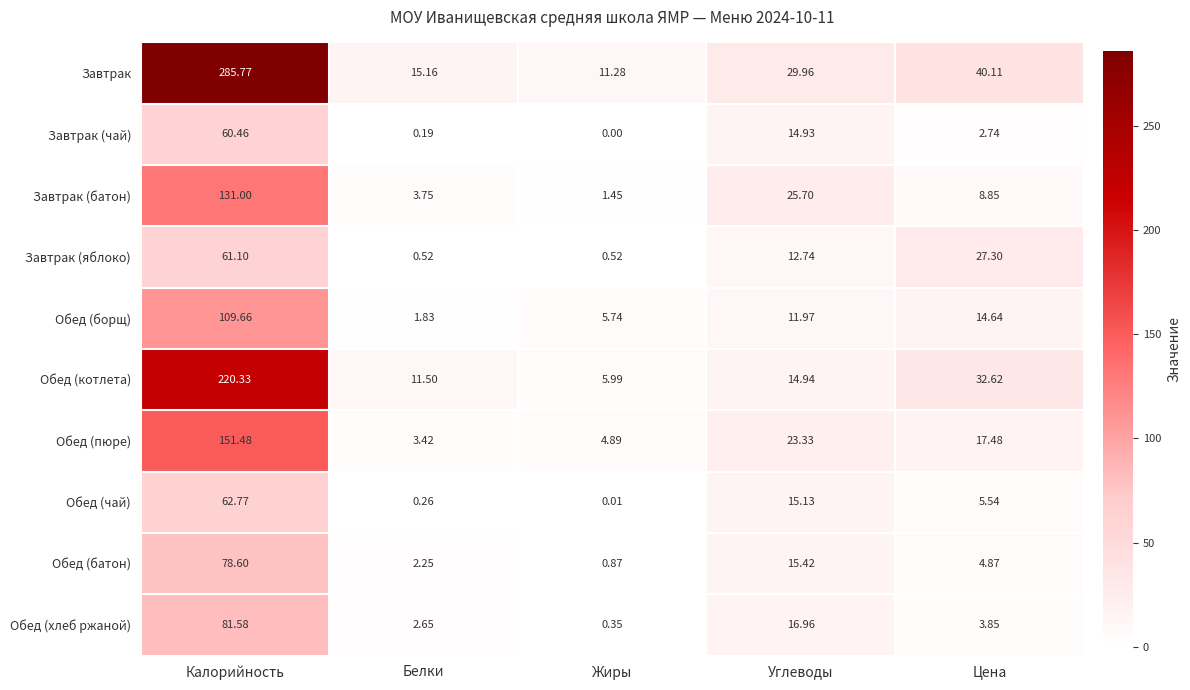

Which series has the largest total across all categories?

Завтрак